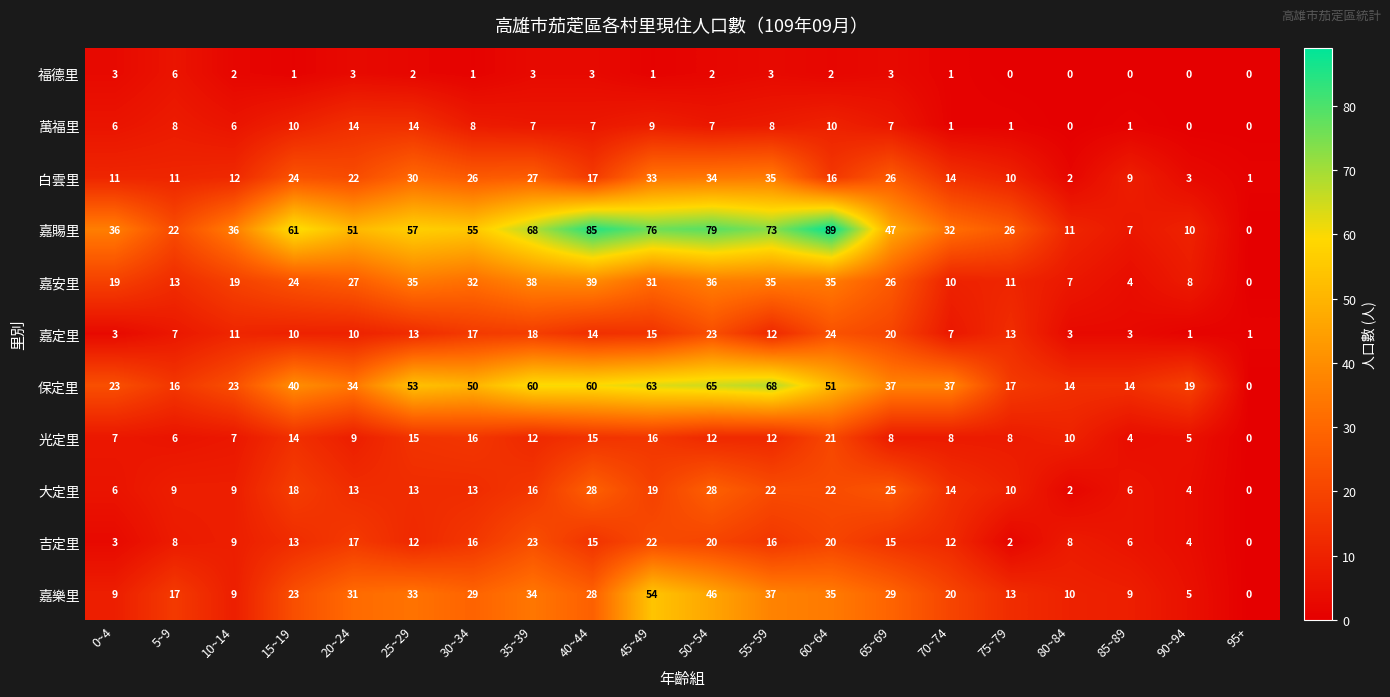

What is the difference between the maximum and minimum values in the 嘉樂里 series?

54